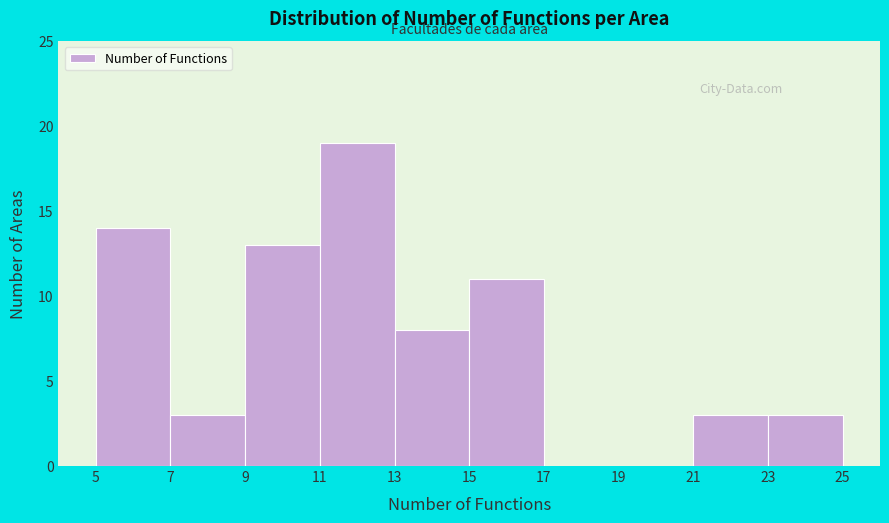

Reading left to right, list every bar in this chart as the range it spans on the x-axis followed by its height. The values are not printed on the chart, so give them approximately, as read against the axis.

5 to 7: 14
7 to 9: 3
9 to 11: 13
11 to 13: 19
13 to 15: 8
15 to 17: 11
17 to 19: 0
19 to 21: 0
21 to 23: 3
23 to 25: 3